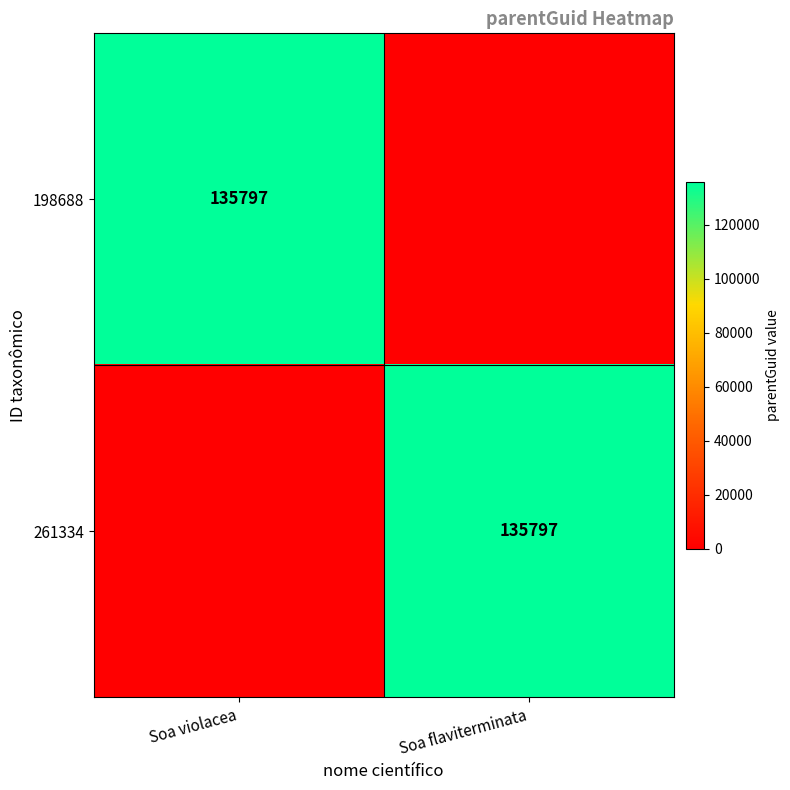

True or false: 198688 has a value of 208592 at Soa violacea.

False